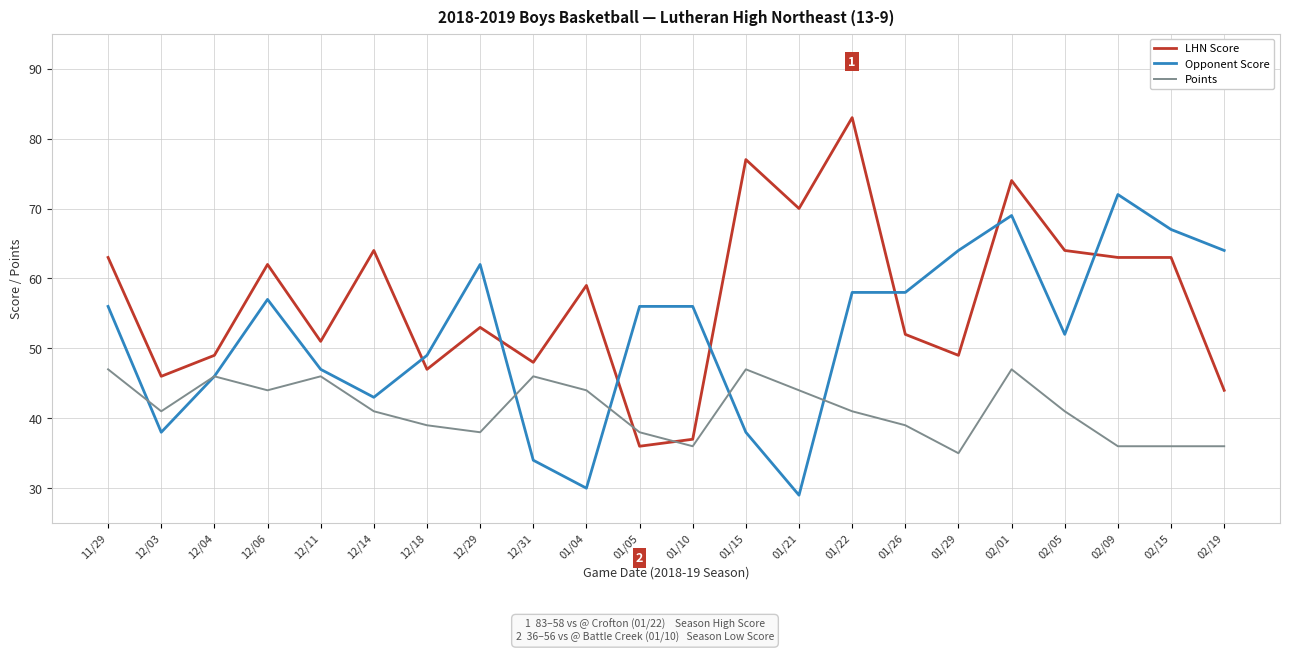

What is the difference between the LHN Score values at 01/26 and 12/11?

1